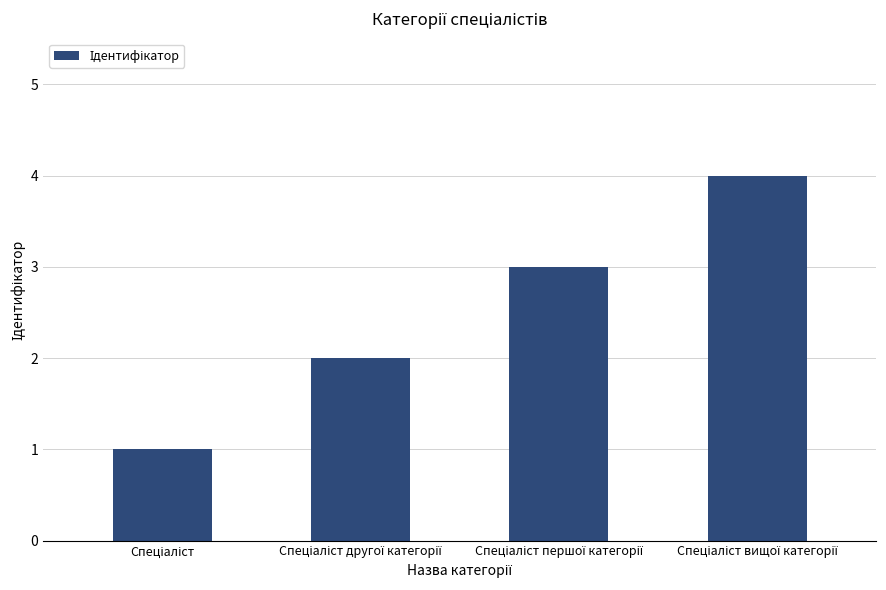

How many series are shown in this chart?

1